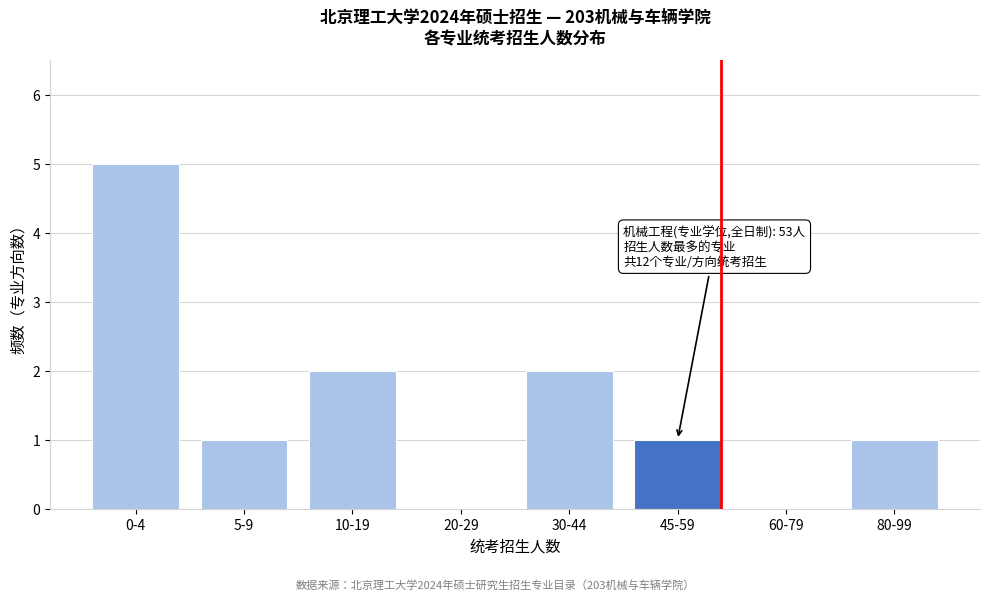

Reading right to left, extract all data points from this chart.

80-99=1	60-79=0	45-59=1	30-44=2	20-29=0	10-19=2	5-9=1	0-4=5